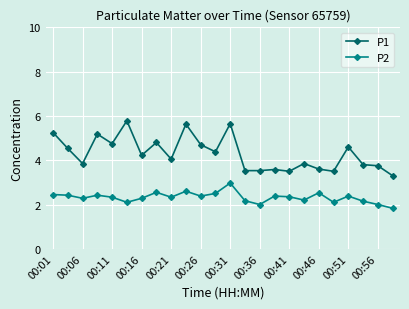

What is the maximum value for P2?

3.0